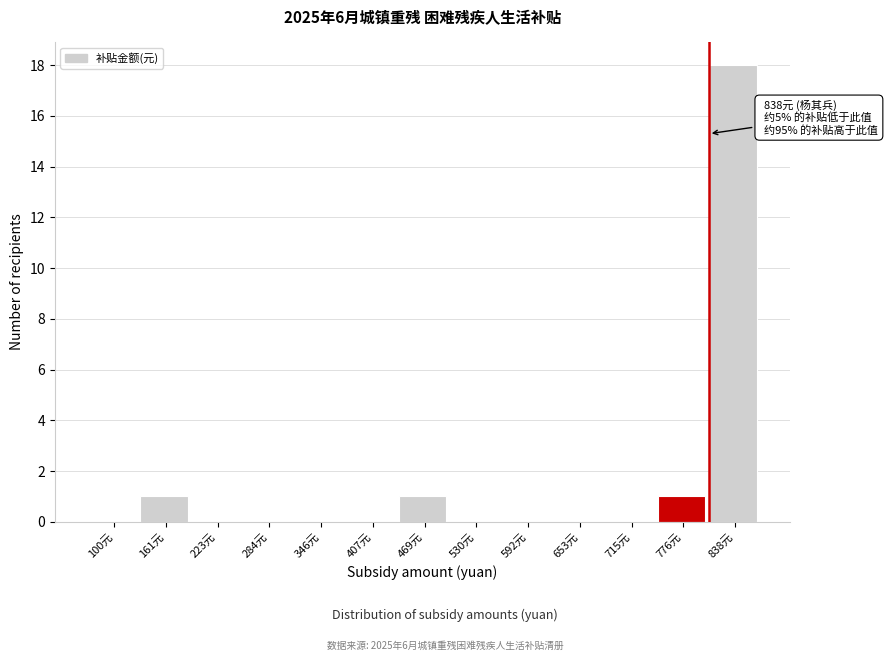

Reading left to right, list all the values displayed in this chart.

100元=0	161元=1	223元=0	284元=0	346元=0	407元=0	469元=1	530元=0	592元=0	653元=0	715元=0	776元=1	838元=18